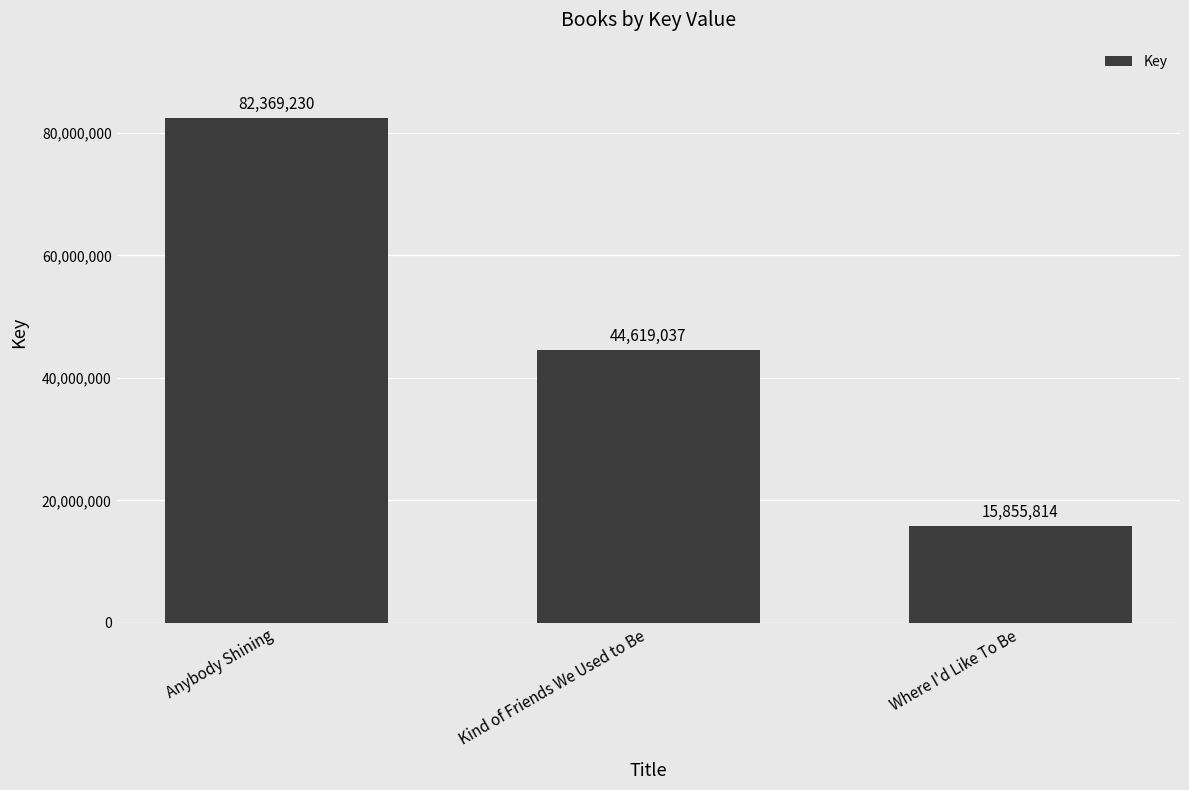

List the labels in order of value, smallest first.

Where I'd Like To Be, Kind of Friends We Used to Be, Anybody Shining